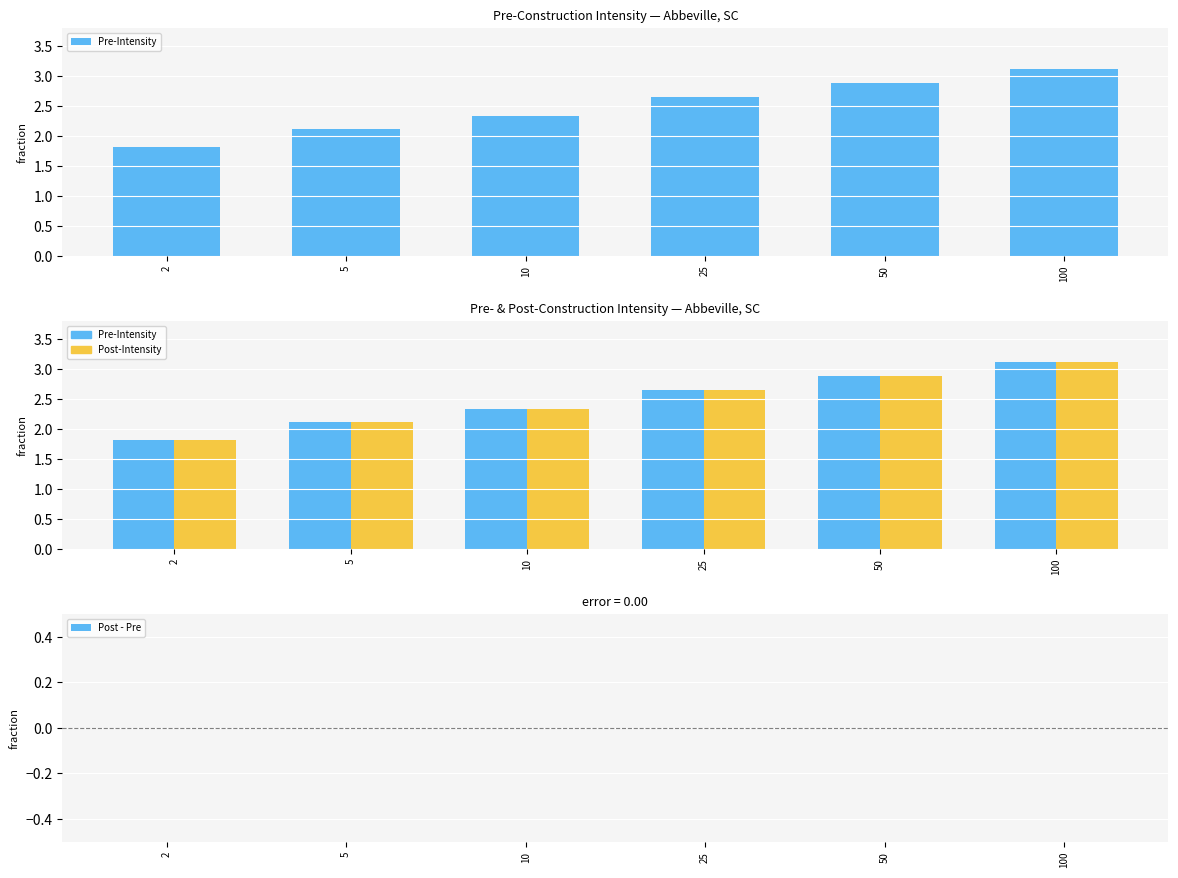

What is the difference between the second highest and second lowest values in the Pre-Intensity series?

0.8